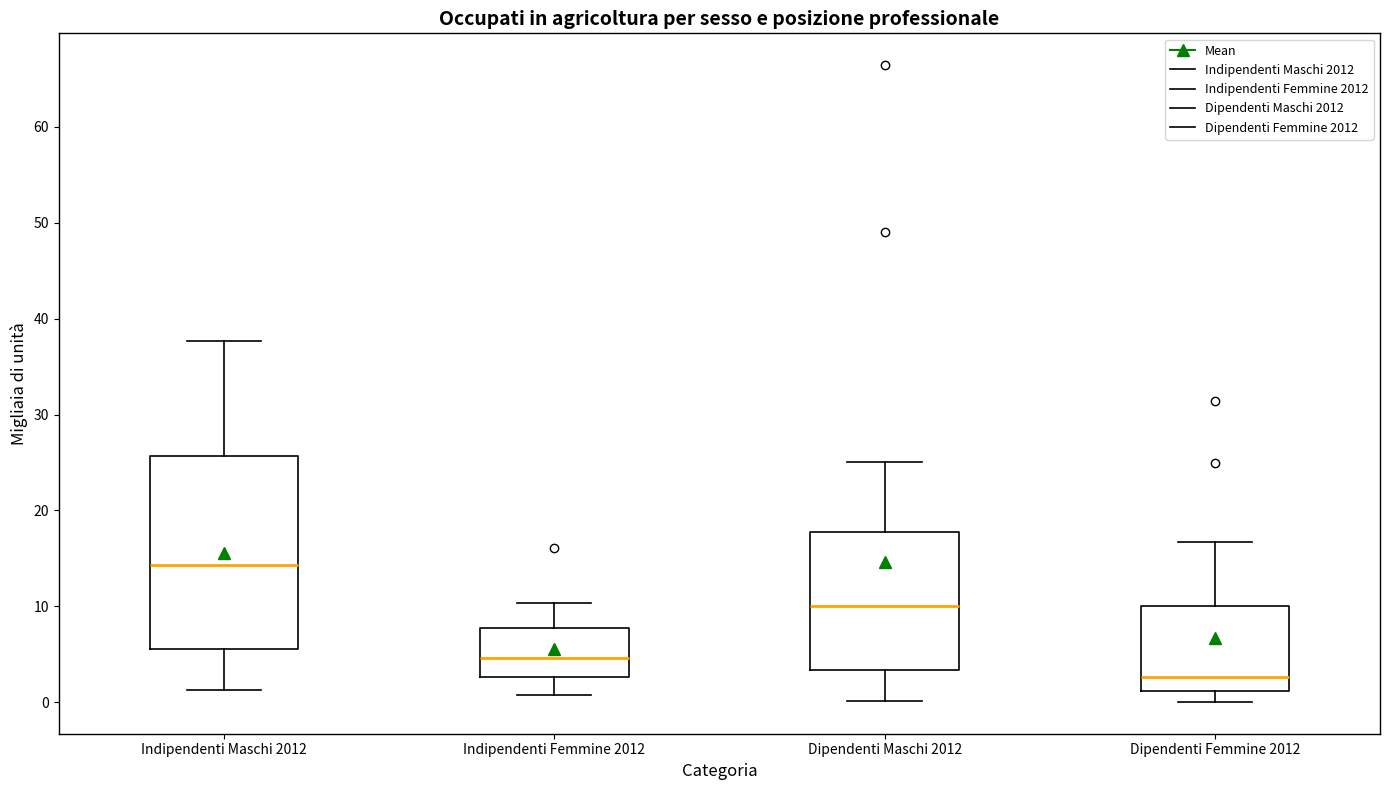

Reading left to right, read every box against the y-axis: the position of its median line, the range the box covers, and the ends of its whiskers. The values are not printed on the chart, so give them approximately, as read against the axis.

Indipendenti Maschi 2012: median 14, box 6 to 26, whiskers 1 to 38
Indipendenti Femmine 2012: median 5, box 3 to 8, whiskers 1 to 10
Dipendenti Maschi 2012: median 10, box 3 to 18, whiskers 0 to 25
Dipendenti Femmine 2012: median 3, box 1 to 10, whiskers 0 to 17